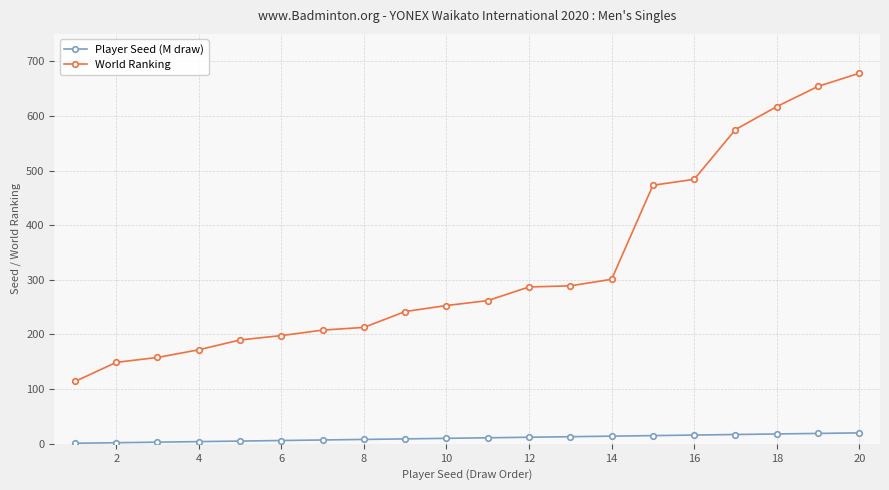

Which series has the largest range (max minus min)?

World Ranking